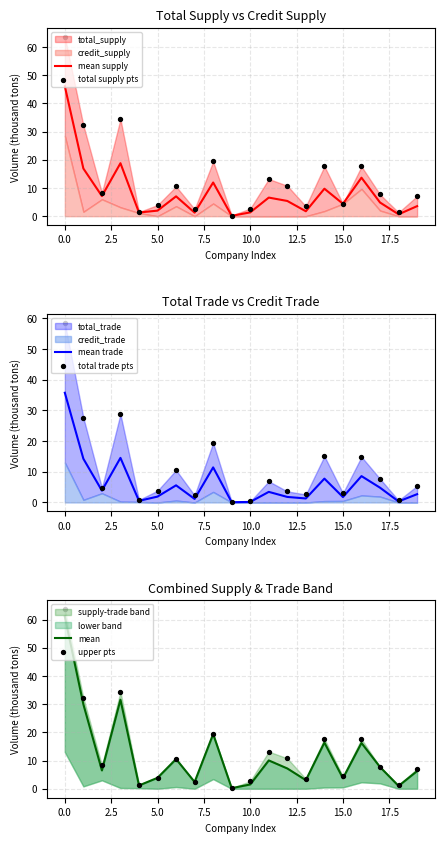

At how many categories does at least one series exceed 34?

2